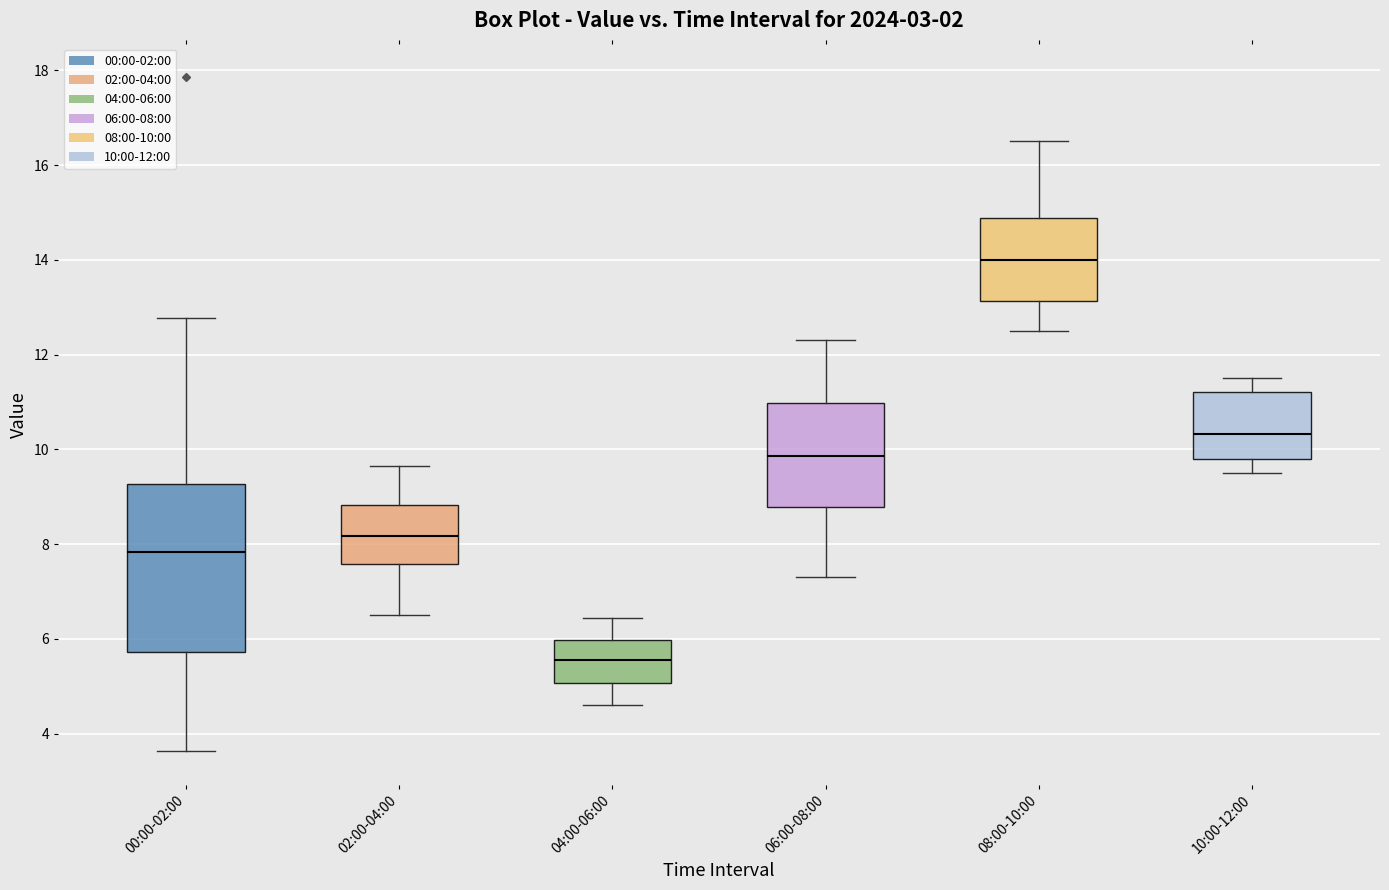

Reading left to right, transcribe this box plot: for each box, give where its median line is, the range the box spans, and where its two whiskers end, as read against the y-axis. The values are not printed on the chart, so give them approximately, as read against the axis.

00:00-02:00: median 7.8, box 5.8 to 9.2, whiskers 3.6 to 12.8
02:00-04:00: median 8.2, box 7.6 to 8.8, whiskers 6.6 to 9.6
04:00-06:00: median 5.6, box 5.0 to 6.0, whiskers 4.6 to 6.4
06:00-08:00: median 9.8, box 8.8 to 11.0, whiskers 7.4 to 12.4
08:00-10:00: median 14.0, box 13.2 to 14.8, whiskers 12.6 to 16.6
10:00-12:00: median 10.4, box 9.8 to 11.2, whiskers 9.6 to 11.6